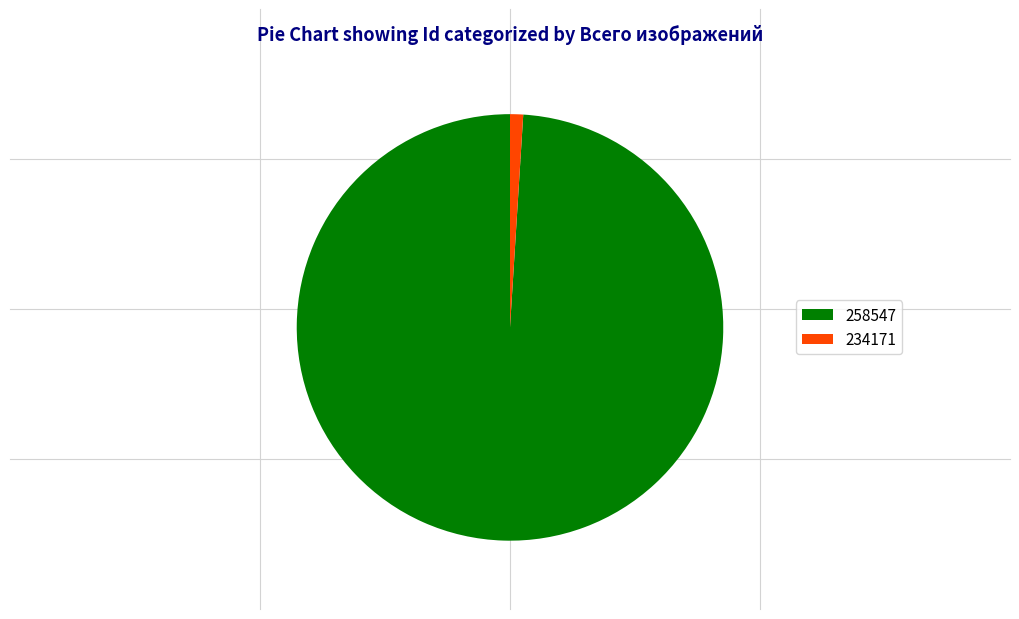

Between 258547 and 234171, which is larger?

258547